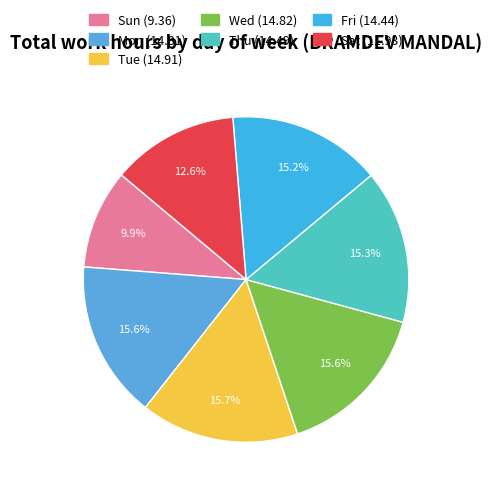

What is the ratio of the value at Mon (14.81) to the value at Thu (14.49)?

1.0